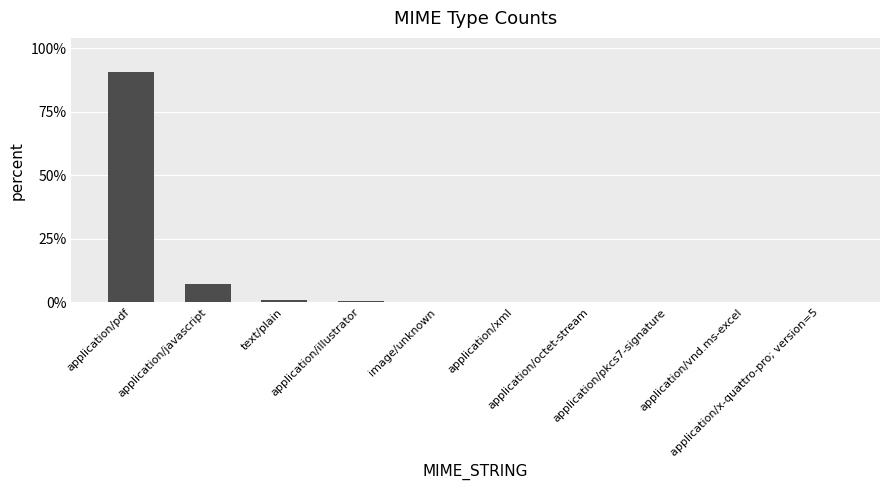

Reading left to right, transcribe all the data shown in this chart.

application/pdf=0.9	application/javascript=0.1	text/plain=0.0	application/illustrator=0.0	image/unknown=0.0	application/xml=0.0	application/octet-stream=0.0	application/pkcs7-signature=0.0	application/vnd.ms-excel=0.0	application/x-quattro-pro; version=5=0.0